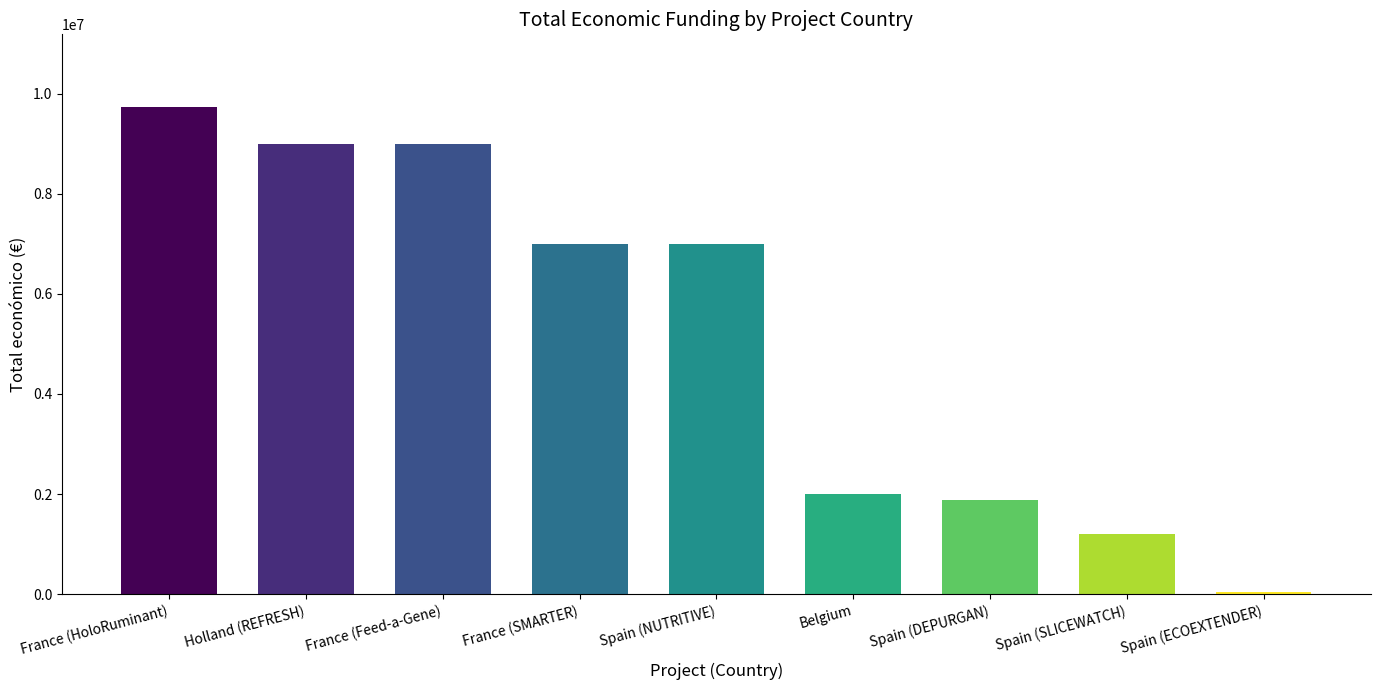

Approximately how many times larger is the value at Spain (SLICEWATCH) compared to Spain (ECOEXTENDER)?

24.2